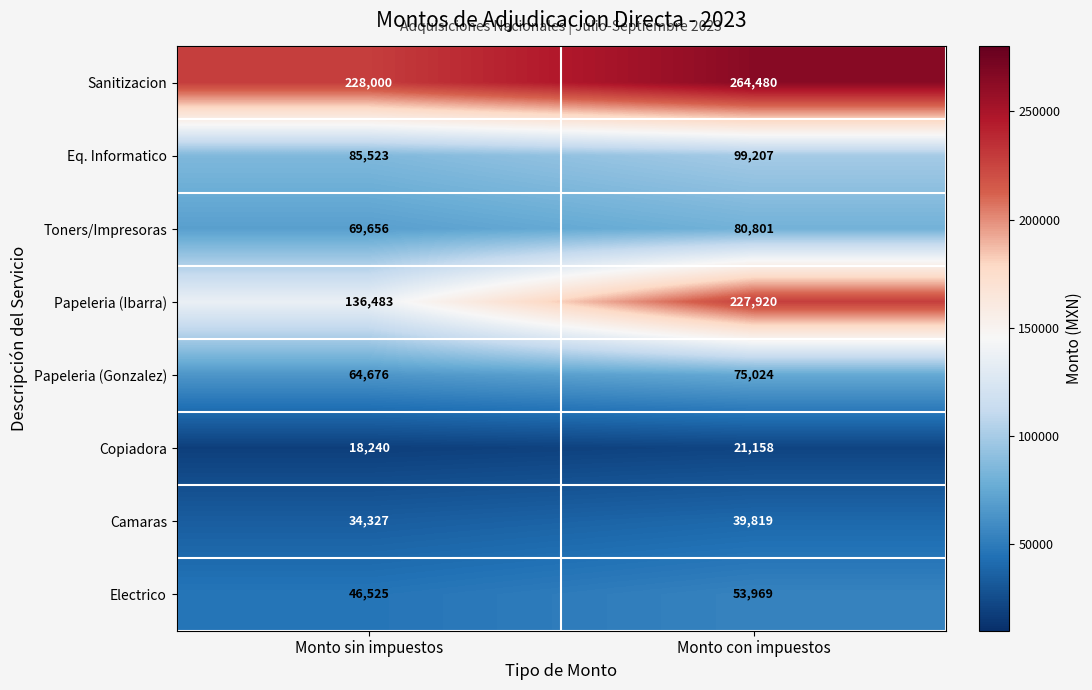

At how many categories does at least one series exceed 43775?

2